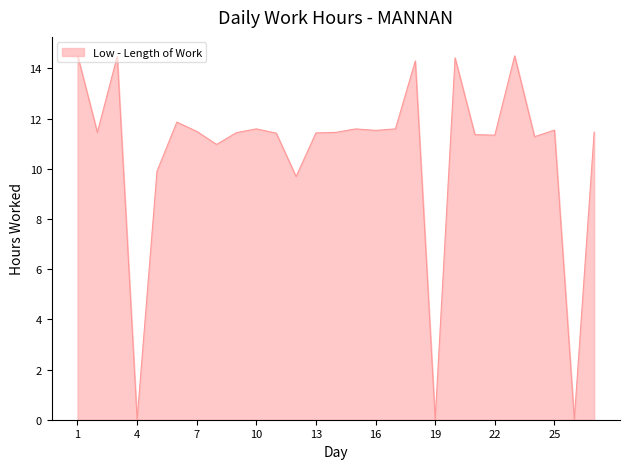

Does the chart have visible grid lines?

No